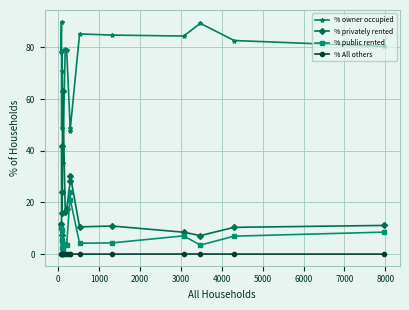

What is the minimum value for % privately rented?

7.2